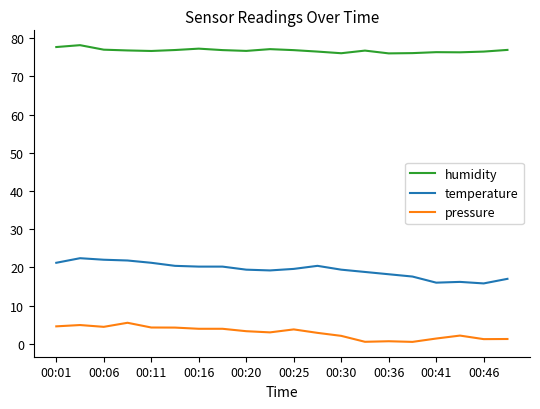

How many lines are shown in the chart?

3